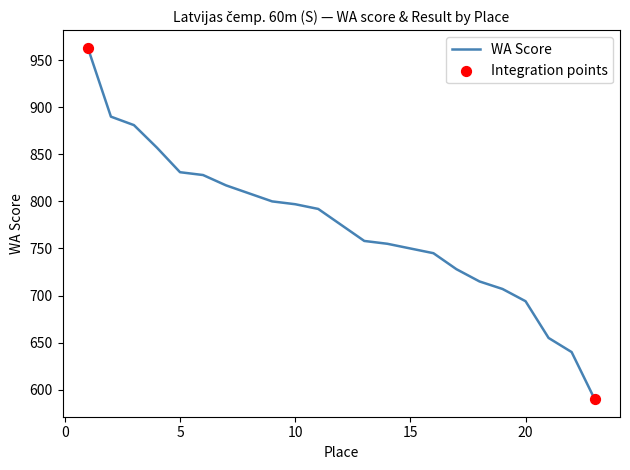

What is the change in value from 14 to 19?

-48